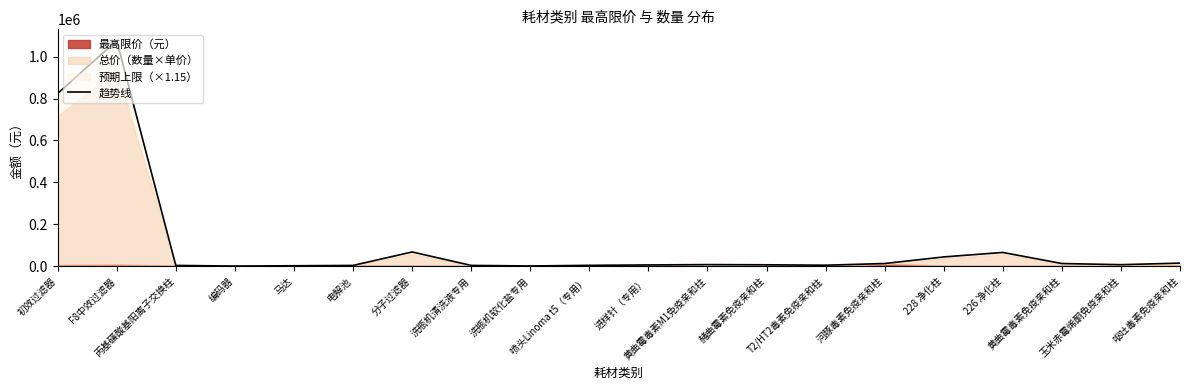

How many categories are shown in the chart?

20